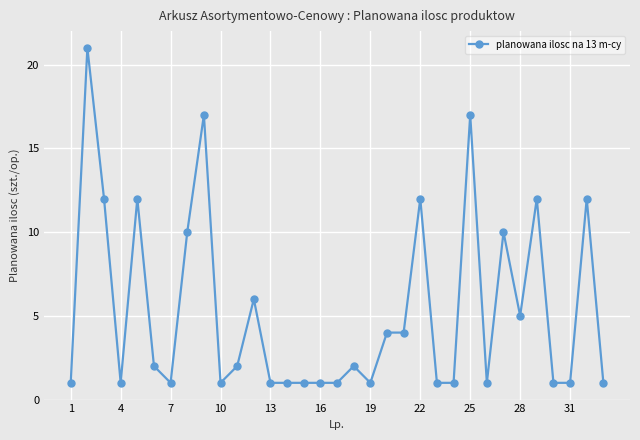

True or false: the data has more than 0 interior local peaks.

True